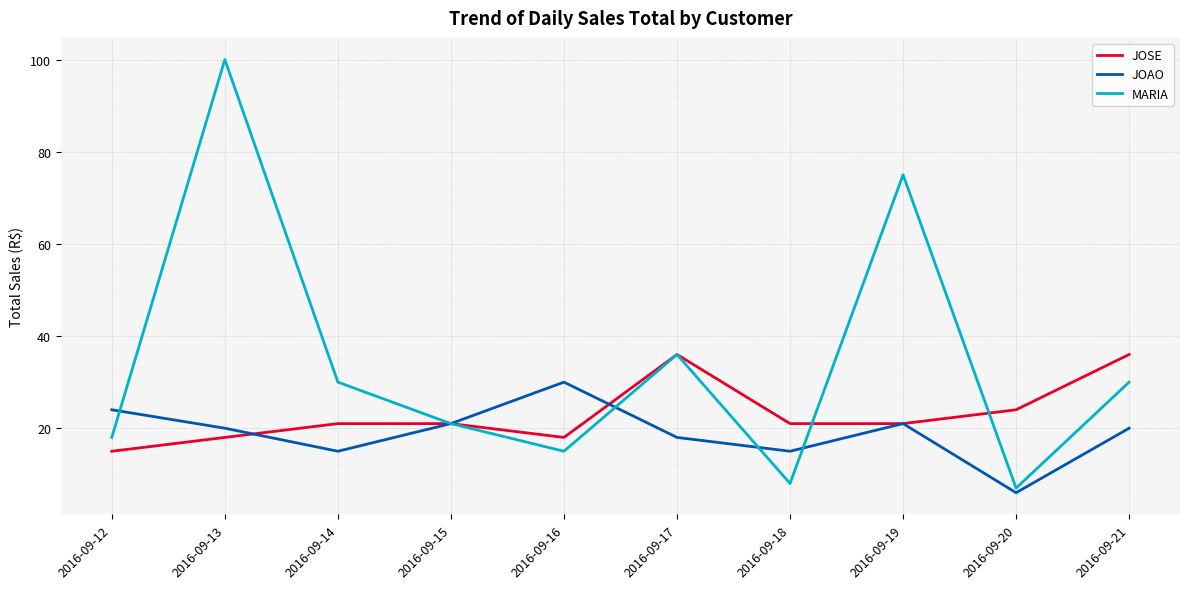

What is the minimum value shown in the chart?

6